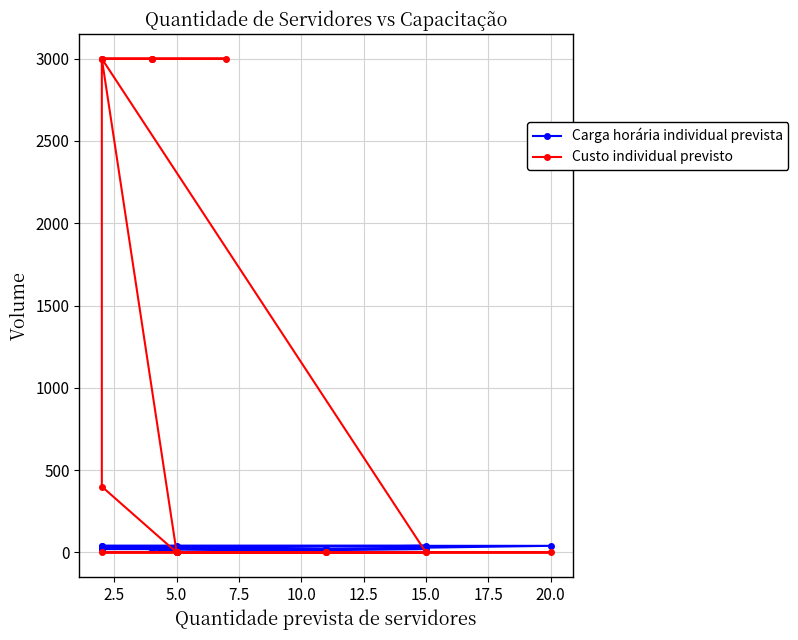

Reading left to right, list all the values displayed in this chart.

Carga horária individual prevista: 20	20	24	24	24	24	24	24	40	40	40	40	20	20	20	20	20	4	8	8	8	40
Custo individual previsto: 0	400	3000	3000	3000	3000	3000	3000	0	0	0	0	0	0	0	0	0	0	0	0	0	3000